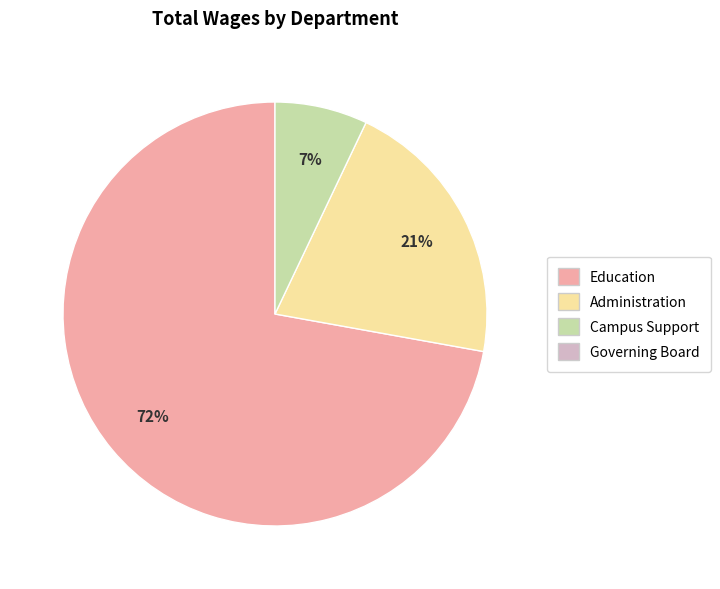

To the nearest percent, what is the average slice percentage?

33%